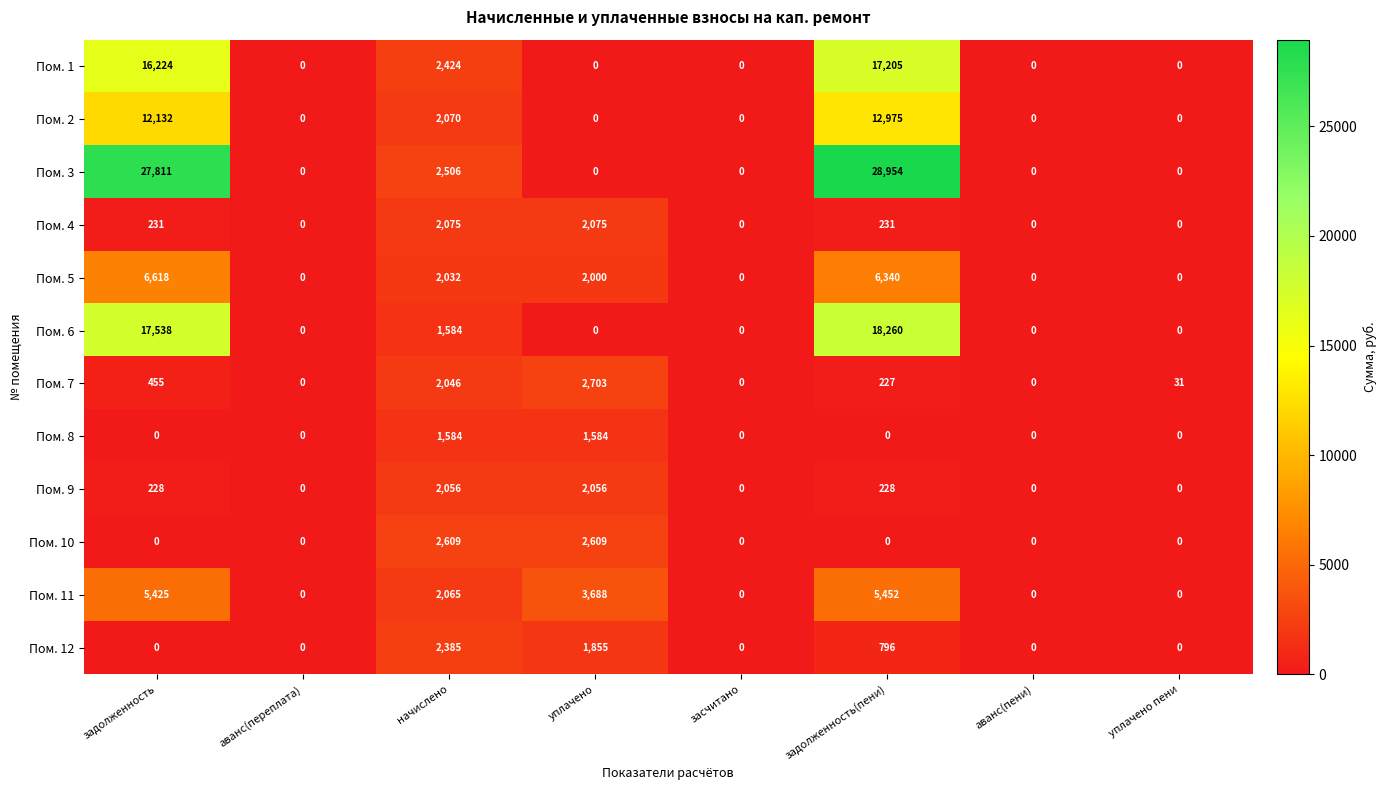

At which label does Пом. 11 first exceed 2065?

задолженность